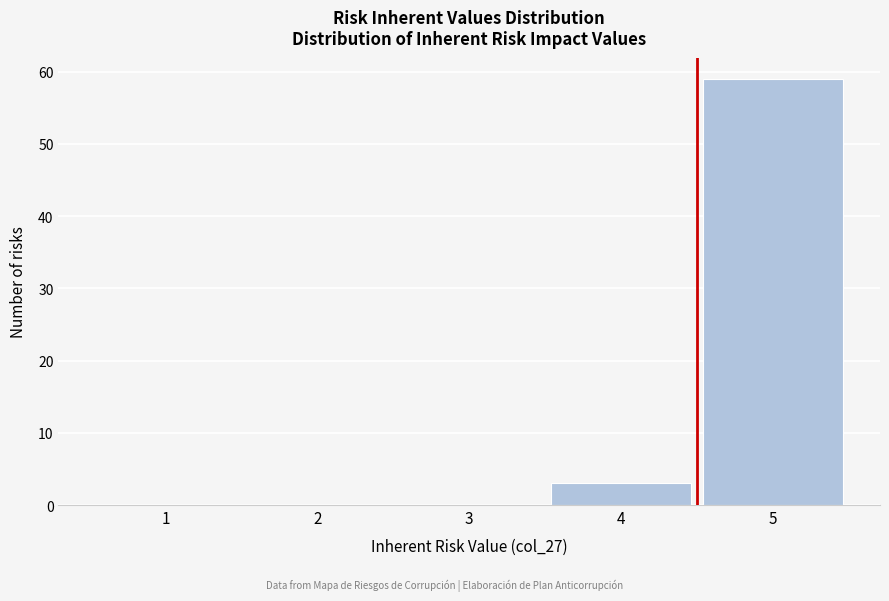

Reading left to right, what are all the values shown in this chart?

1=0	2=0	3=0	4=3	5=59